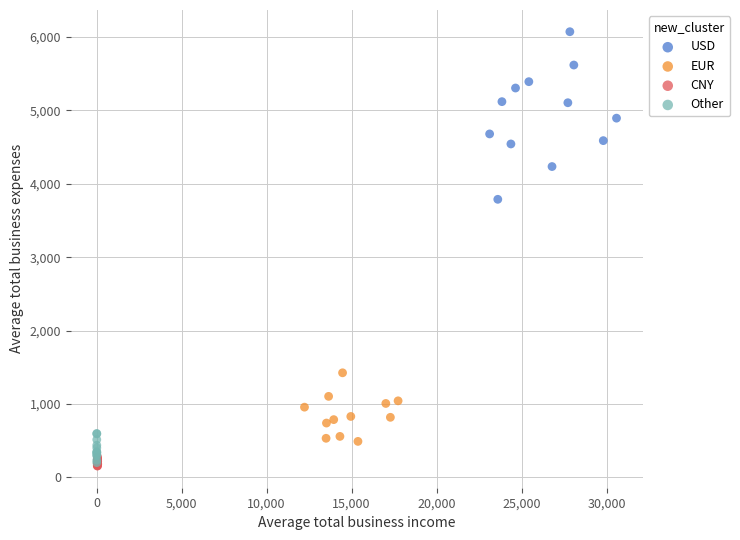

Which series has the largest Y range (max minus min)?

USD